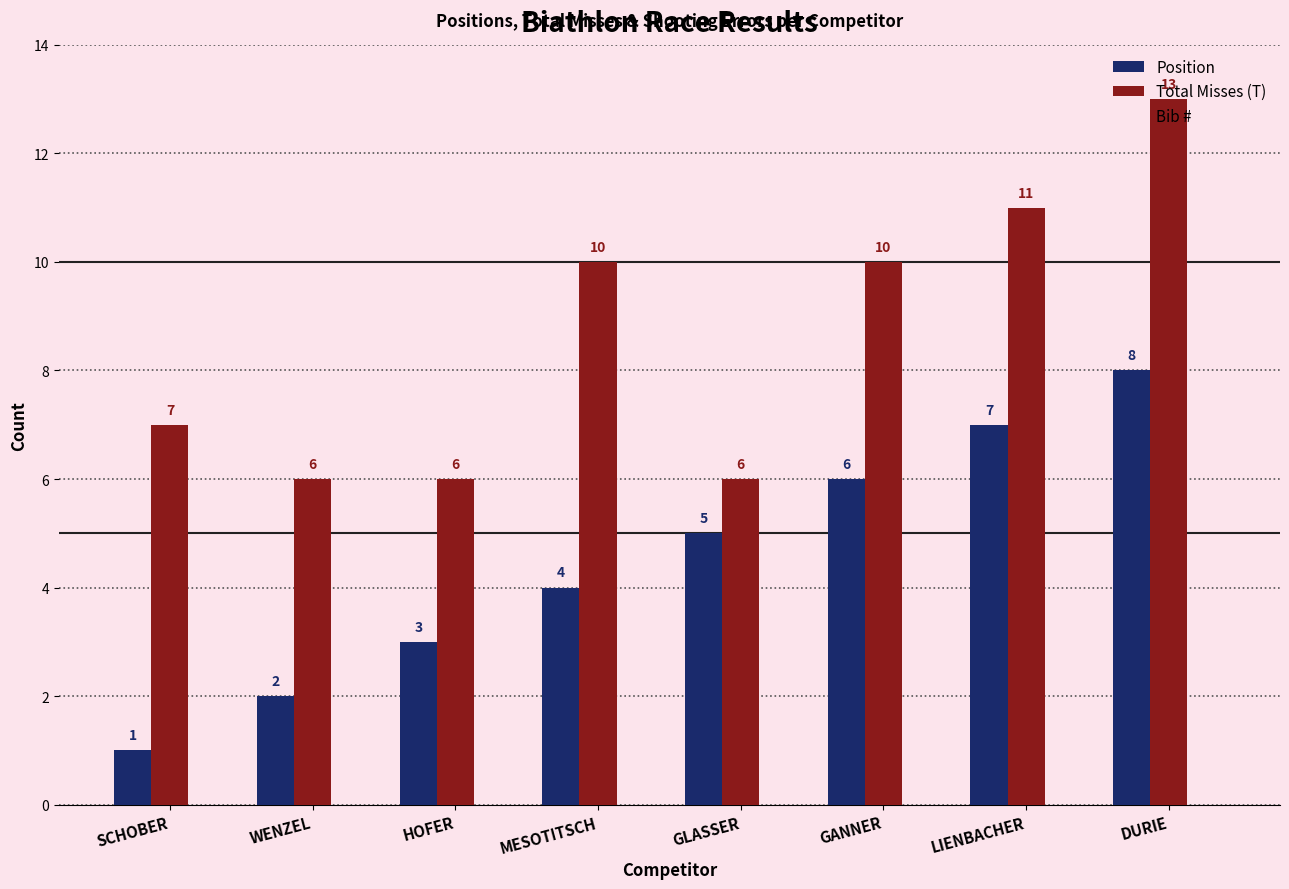

What is the label of the 2nd bar from the right?

LIENBACHER